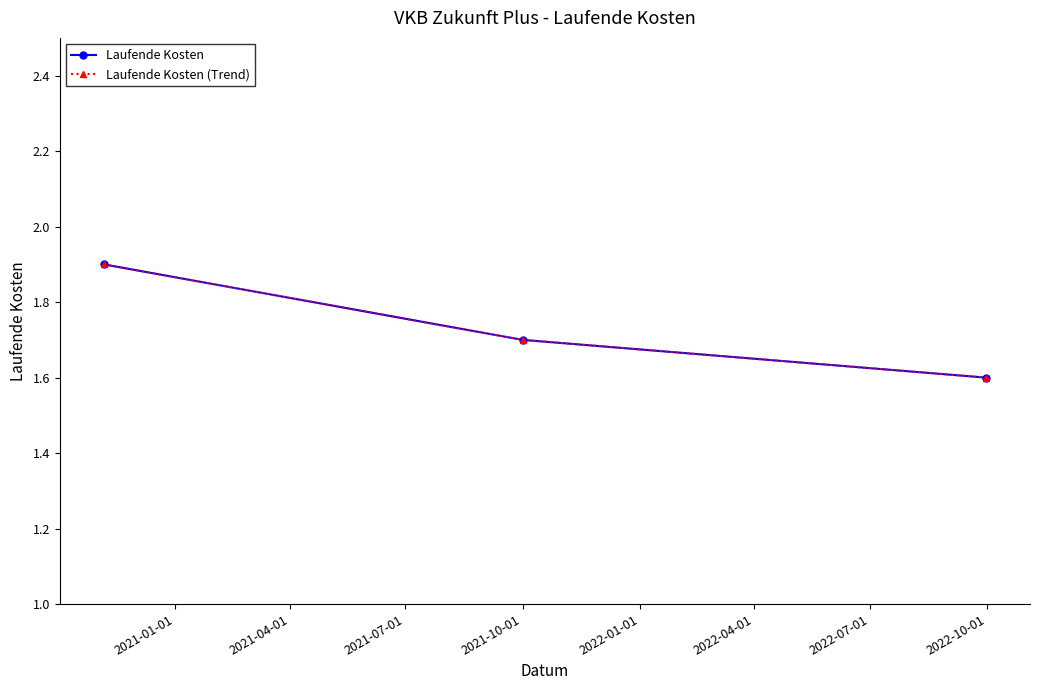

Is this an area chart (filled region under the line)?

No